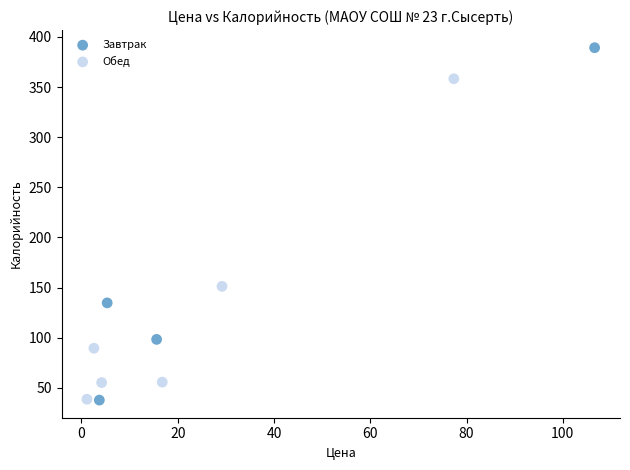

Which series reaches the maximum Y coordinate?

Завтрак